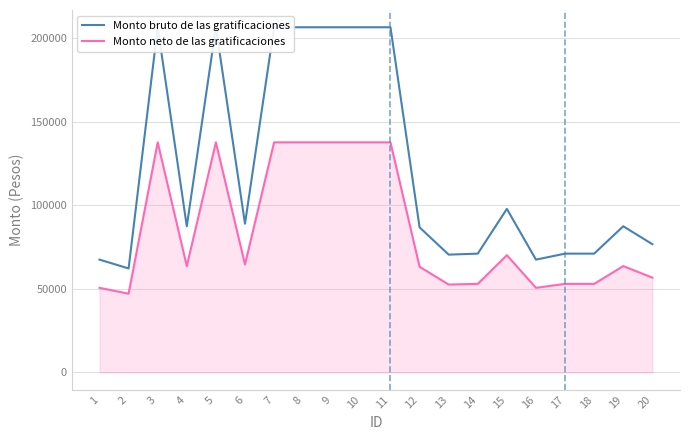

Does the chart have visible grid lines?

Yes